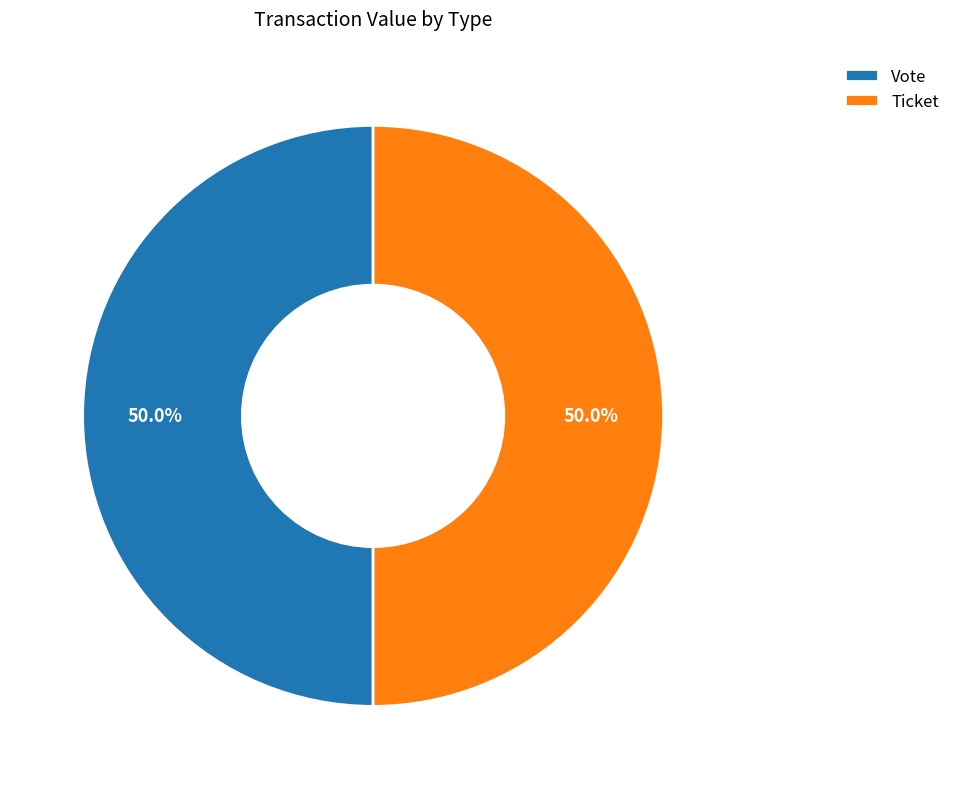

How many segments does this pie chart have?

2